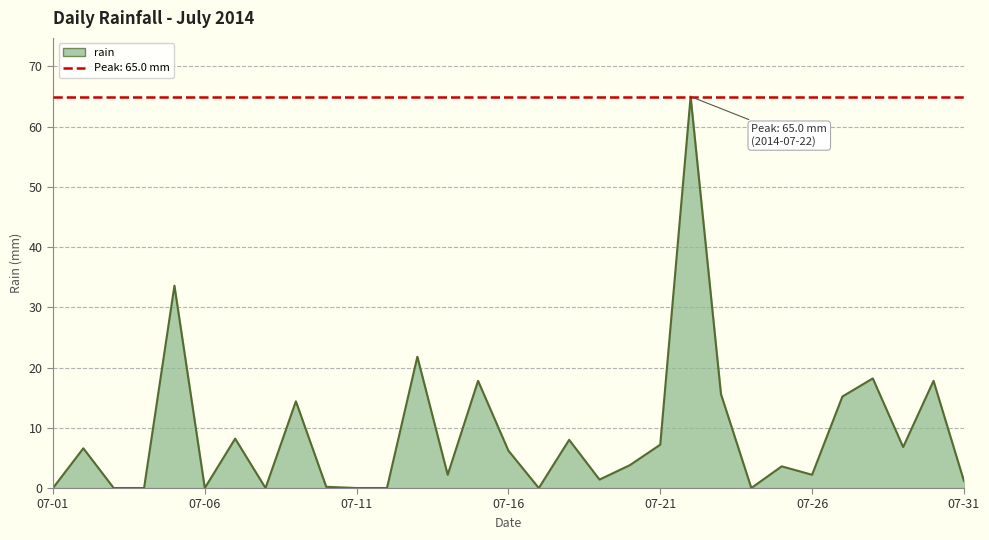

What is the change in value from 2014-07-01 to 2014-07-30?

+17.8